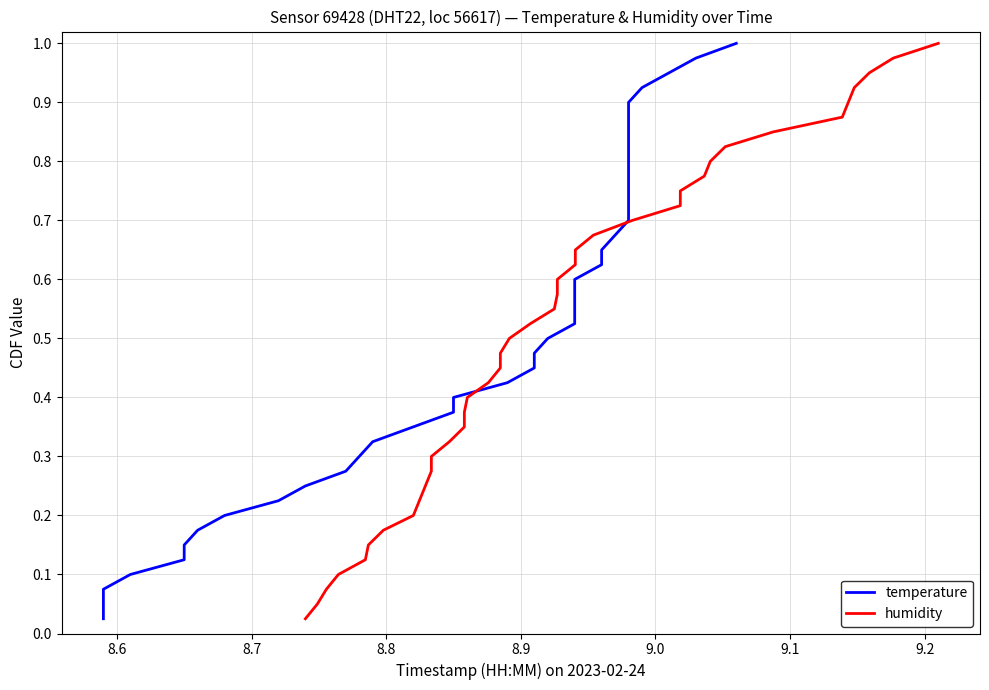

Is it true that humidity equals 0.4 at 25?

False